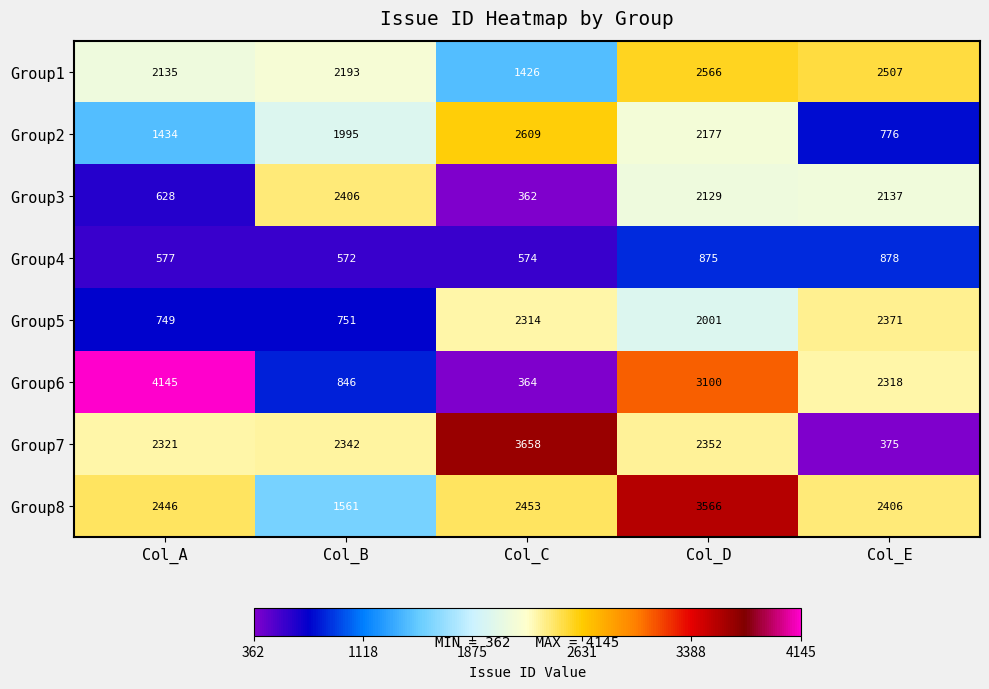

What is the total value across all series at Col_A?

14435